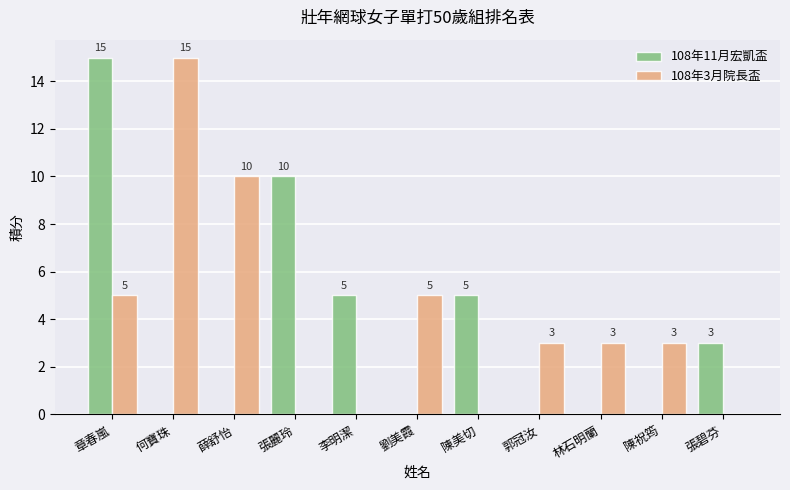

What is the sum of all 108年11月宏凱盃 values?

38